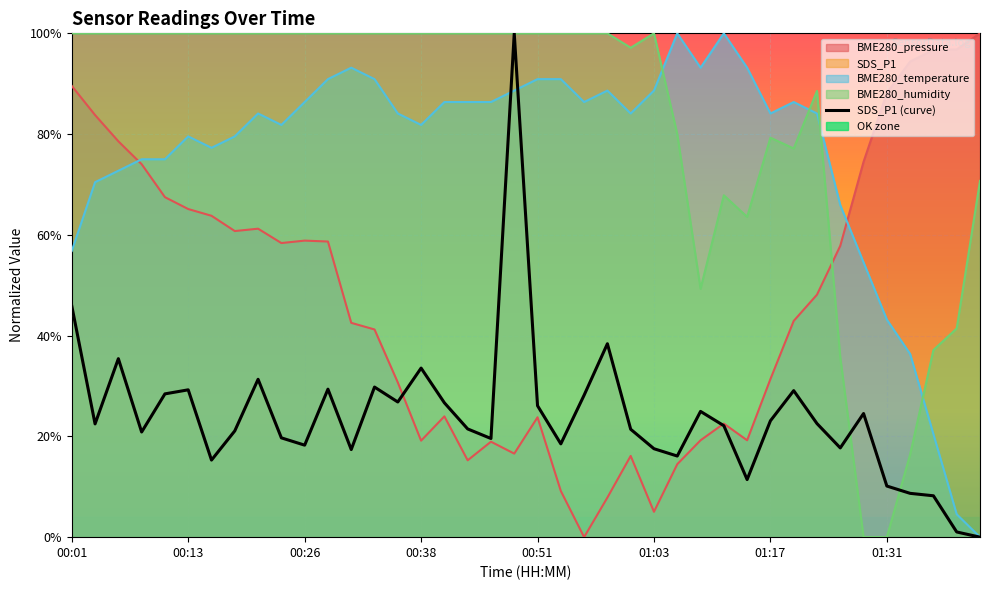

What is the sum of the values at 14 and 30?

0.5